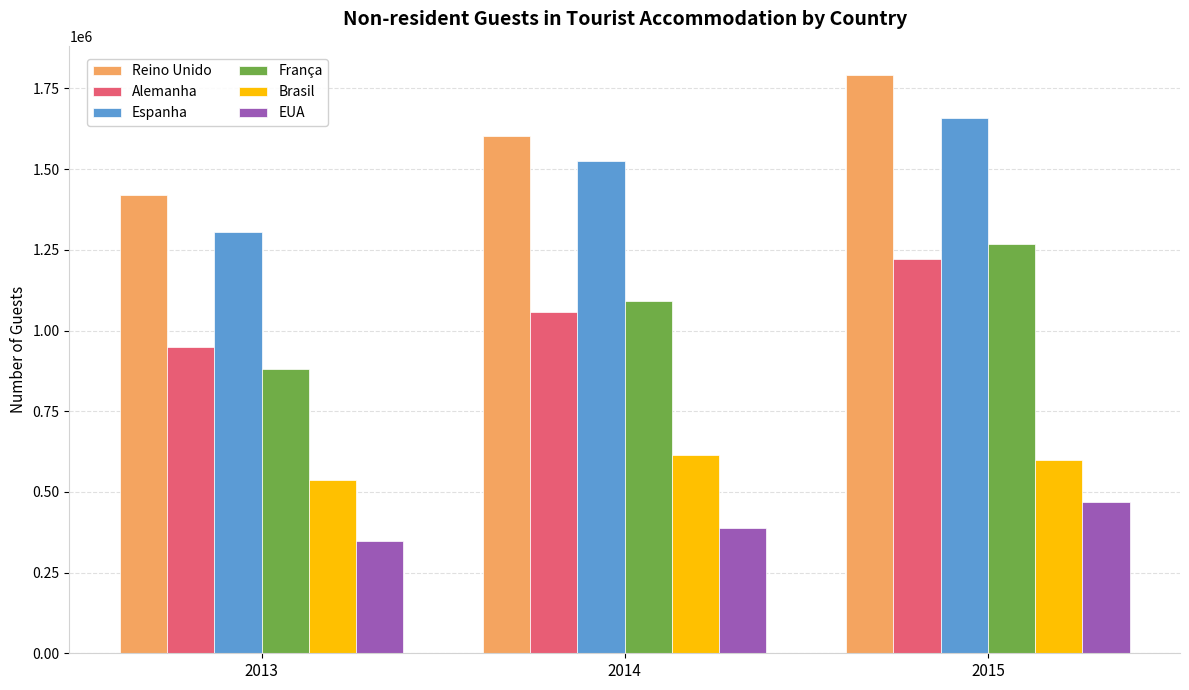

Which series has the largest total across all categories?

Reino Unido